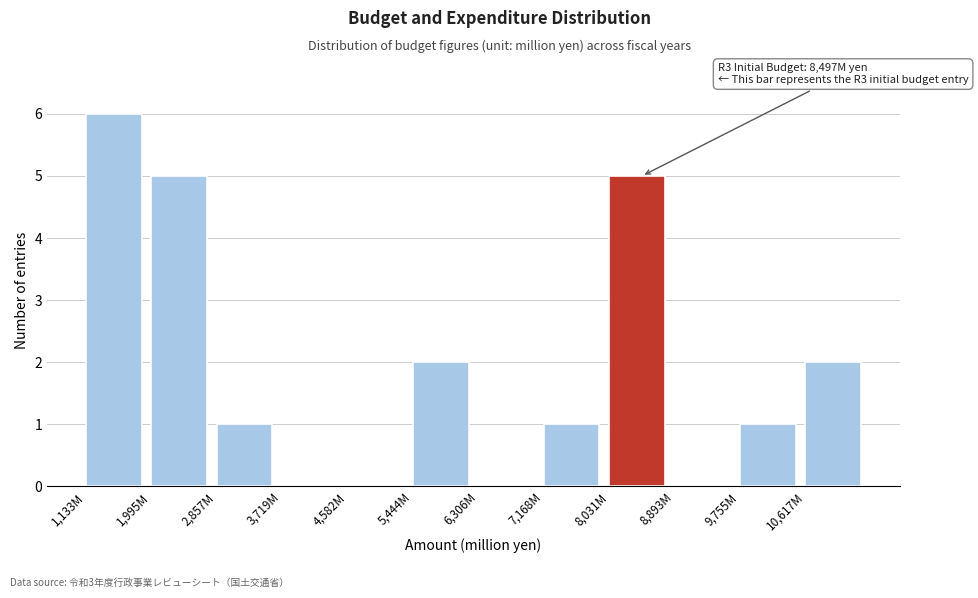

Reading left to right, list all the values displayed in this chart.

1,133M=6	1,995M=5	2,857M=1	3,719M=0	4,582M=0	5,444M=2	6,306M=0	7,168M=1	8,031M=5	8,893M=0	9,755M=1	10,617M=2